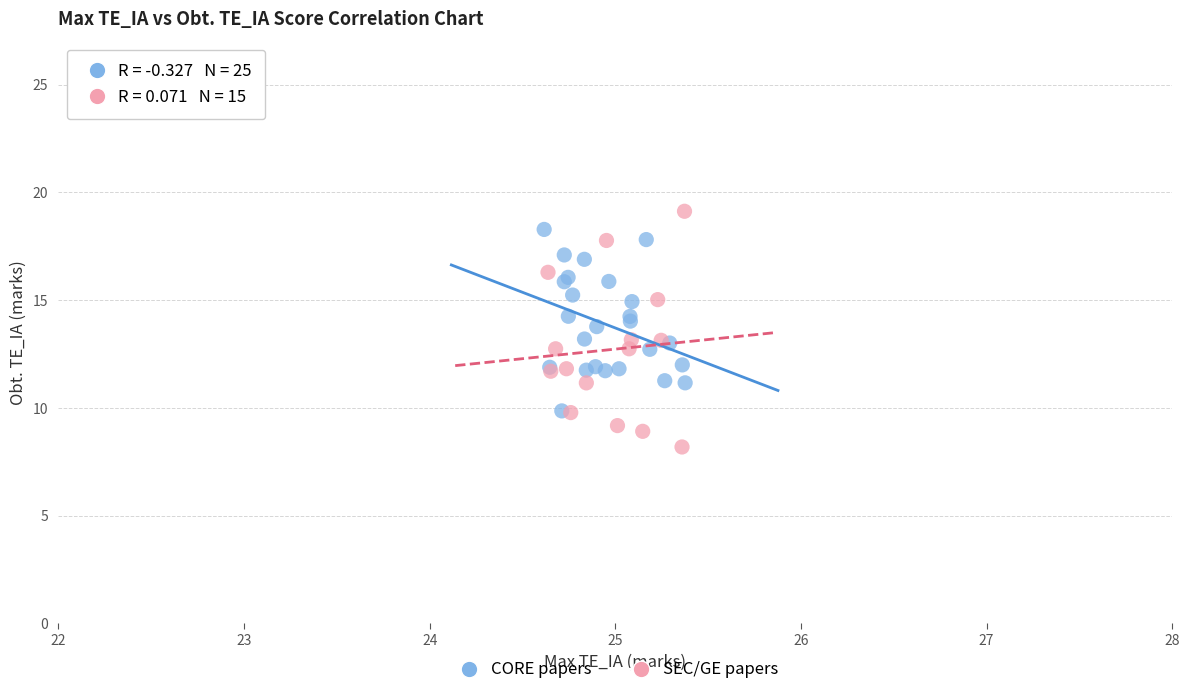

Which series contains the lowest Y value?

SEC/GE papers